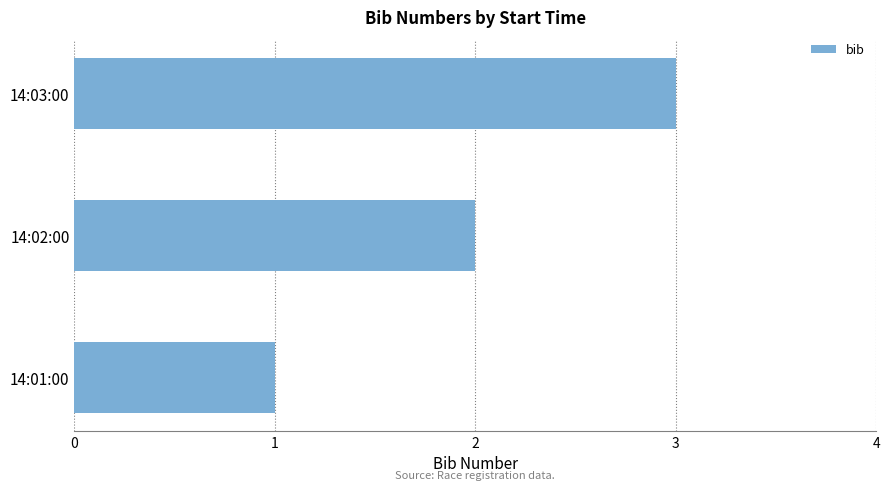

Which category has the highest value across all series?

14:03:00